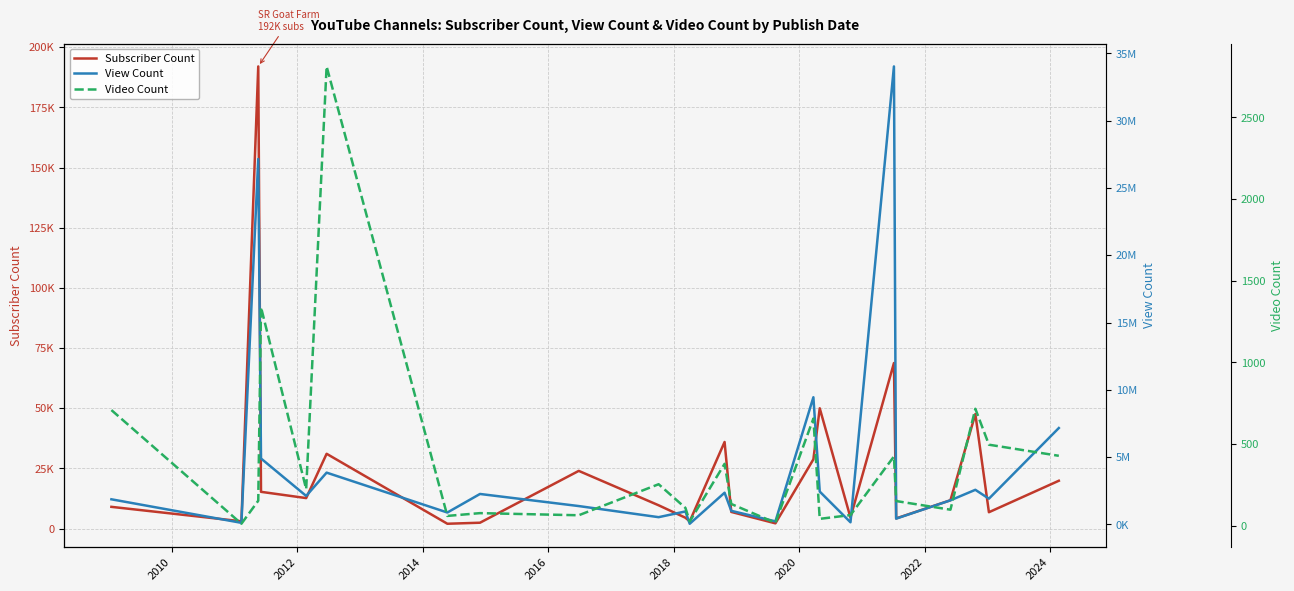

Which series has the largest range (max minus min)?

View Count